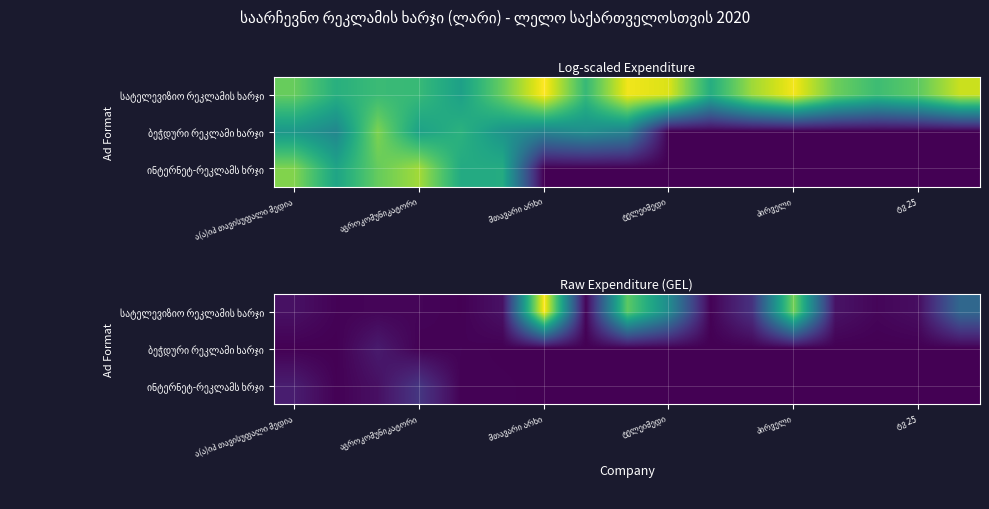

What is the spread (max minus min) of values at პირველი?

514461.0